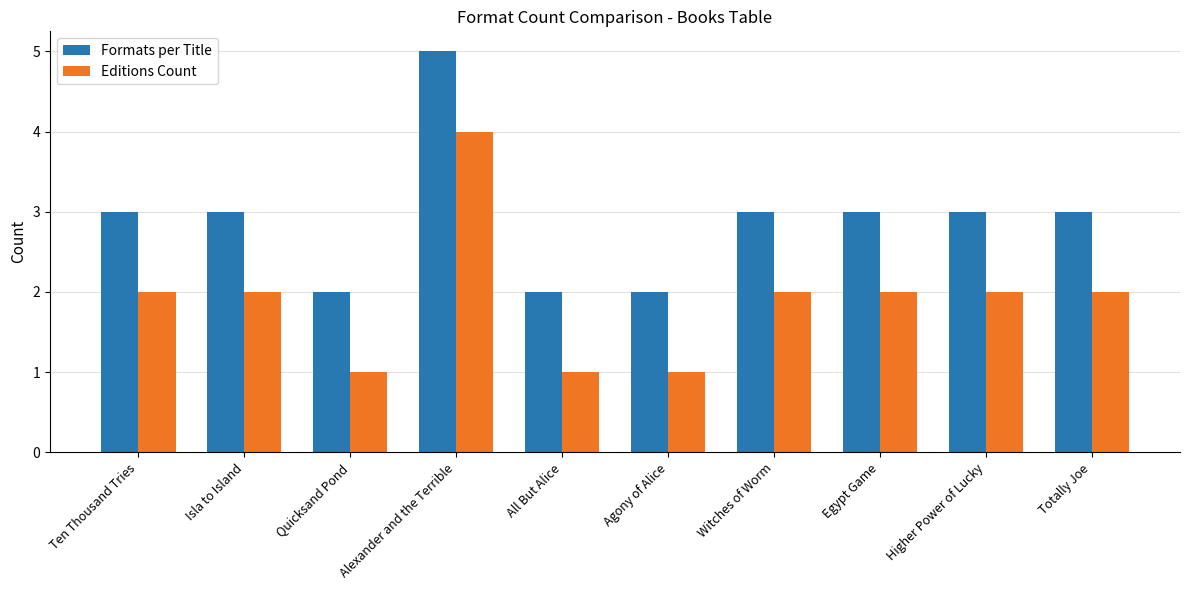

What are all the series names shown in the legend?

Formats per Title, Editions Count